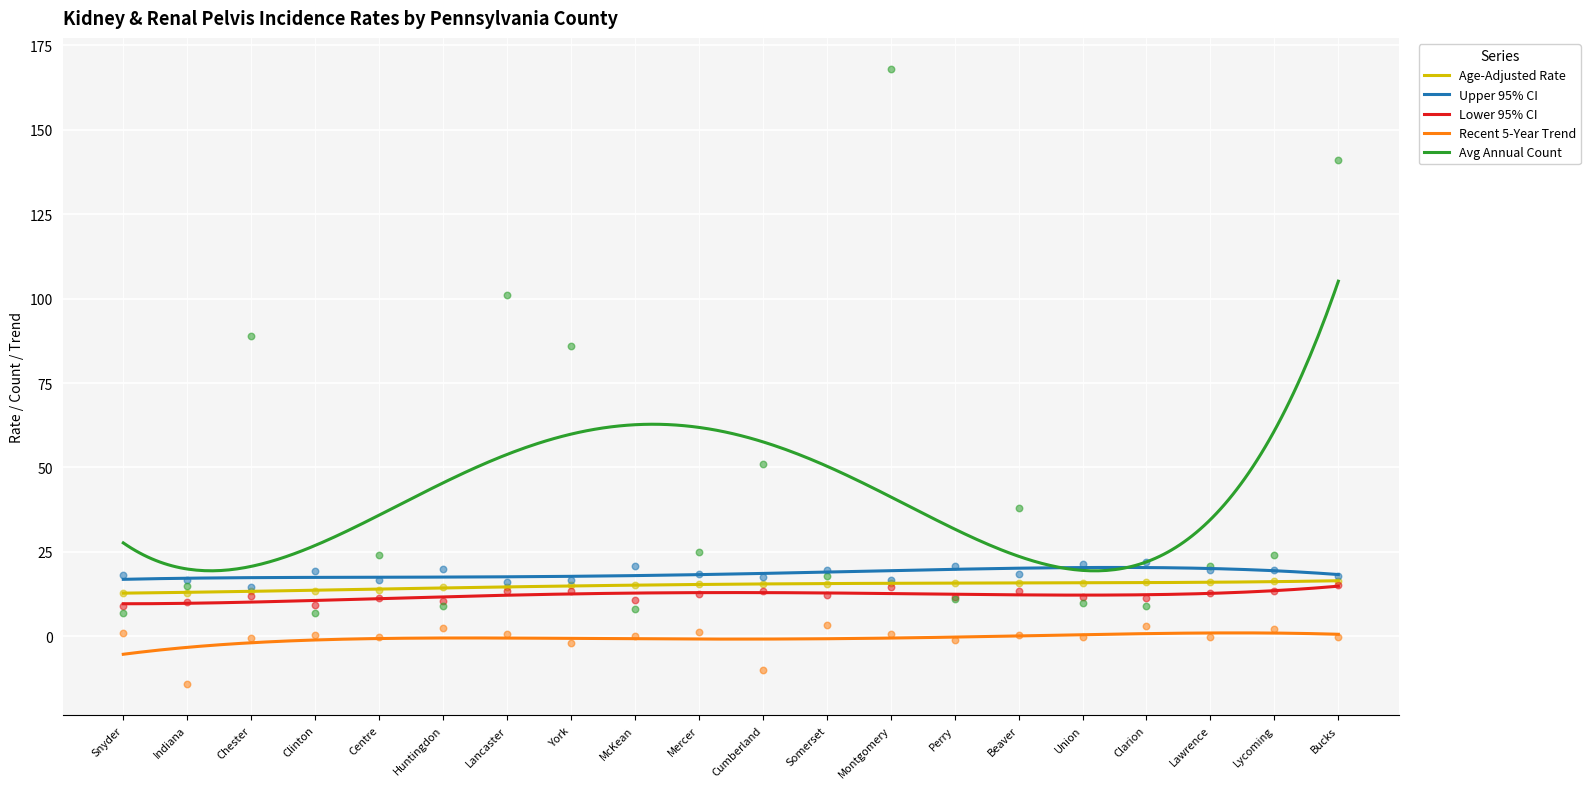

Is the value of Lower 95% CI at Clinton greater than the value of Age-Adjusted Rate at Lawrence?

No